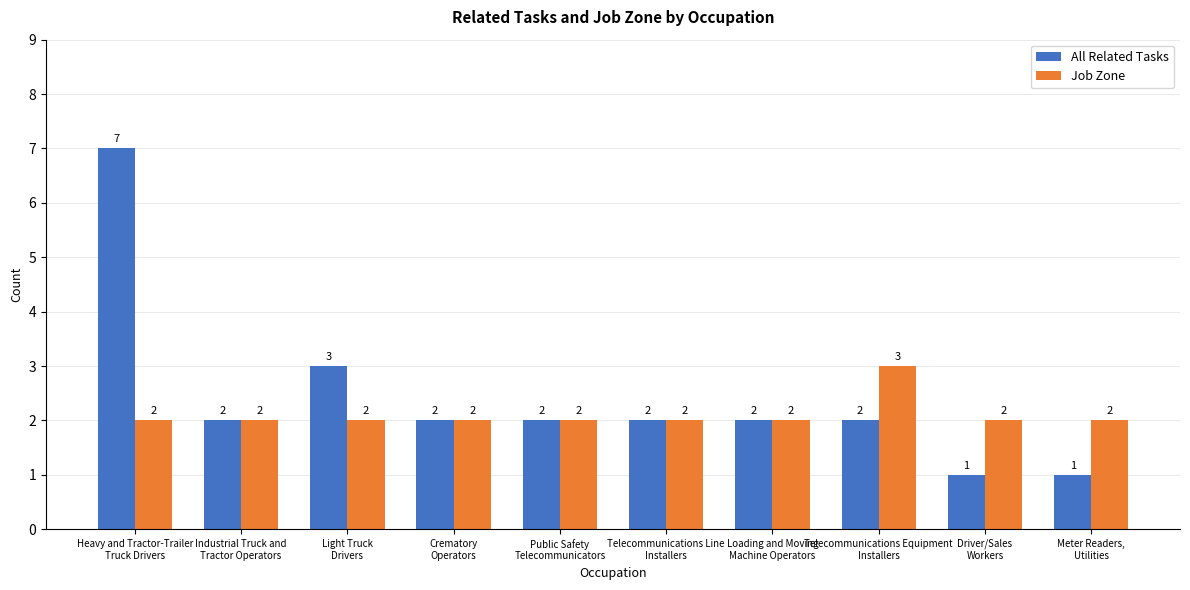

Which series has the largest range (max minus min)?

All Related Tasks